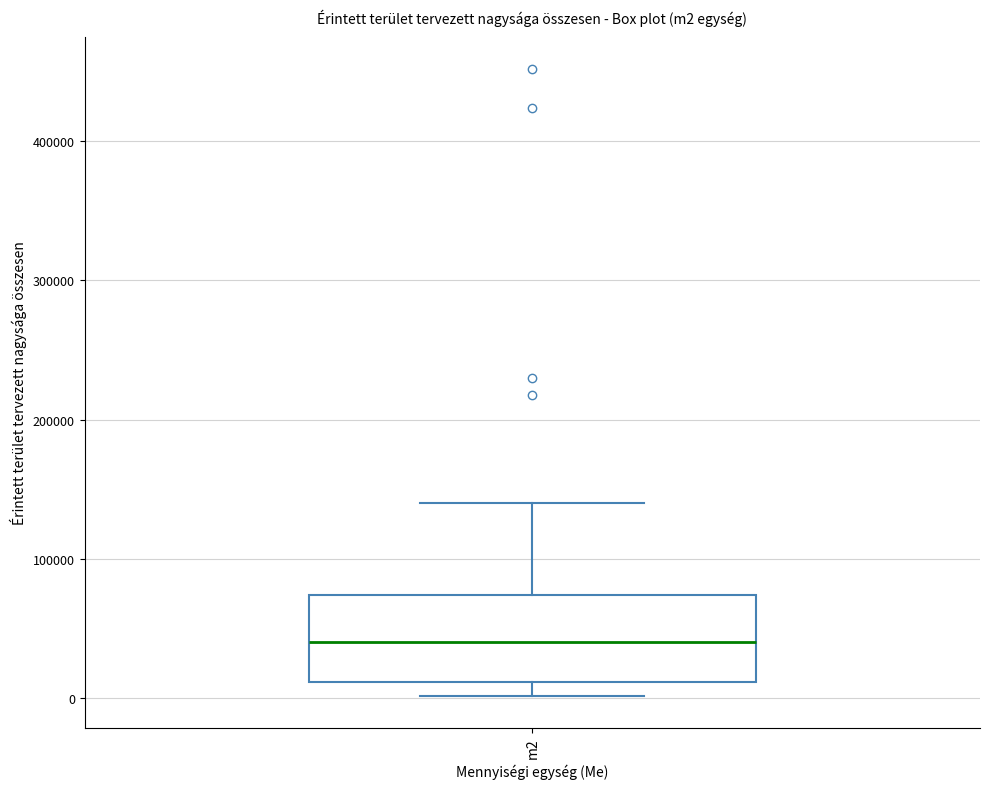

Where does the median line of the box for m2 sit on the y-axis? The values are not printed on the chart, so give them approximately, as read against the axis.

40000